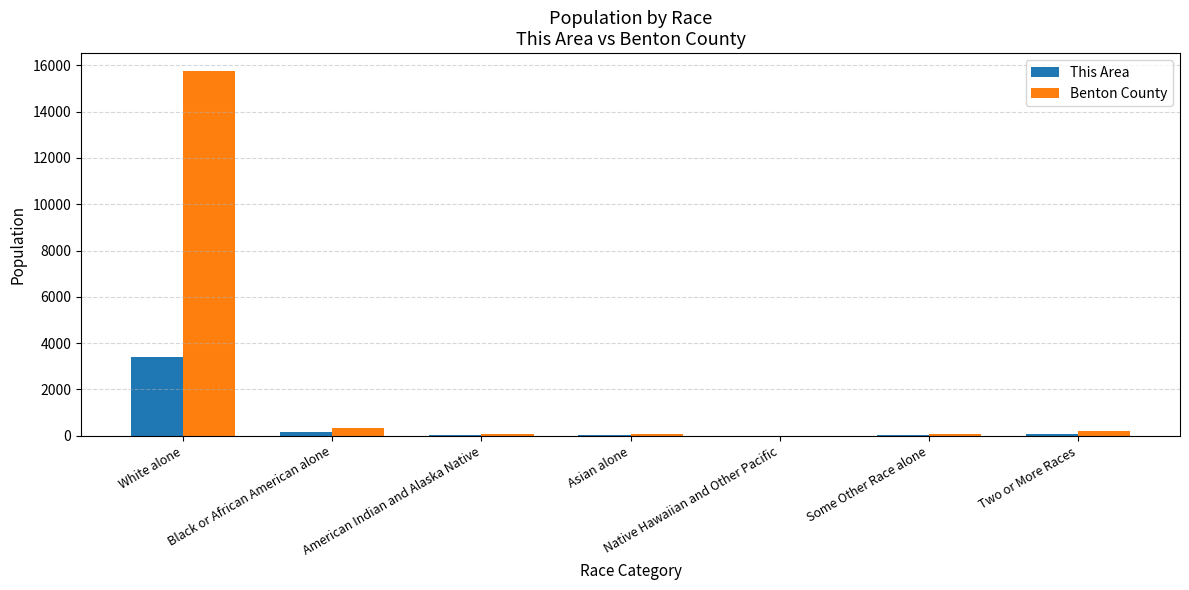

What is the average value of the Benton County series?

2356